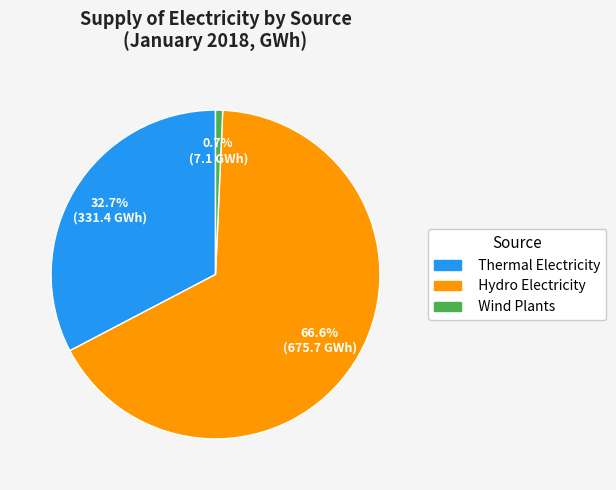

Does Thermal Electricity account for over 50% of the chart?

No